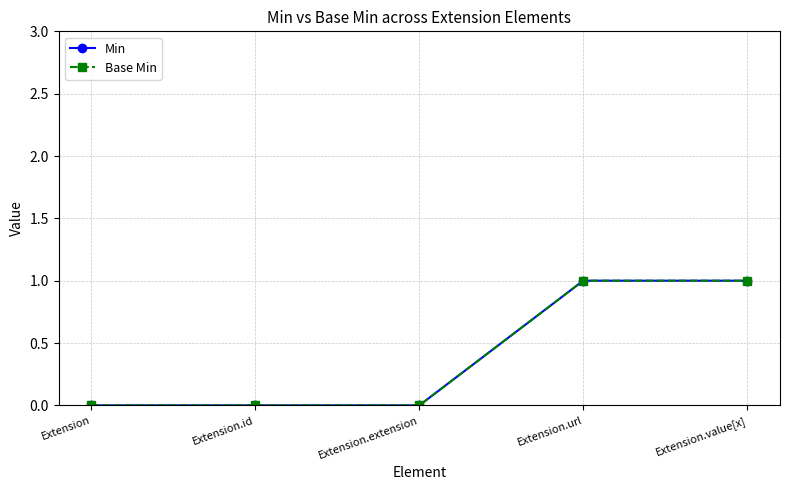

Is this an area chart (filled region under the line)?

No